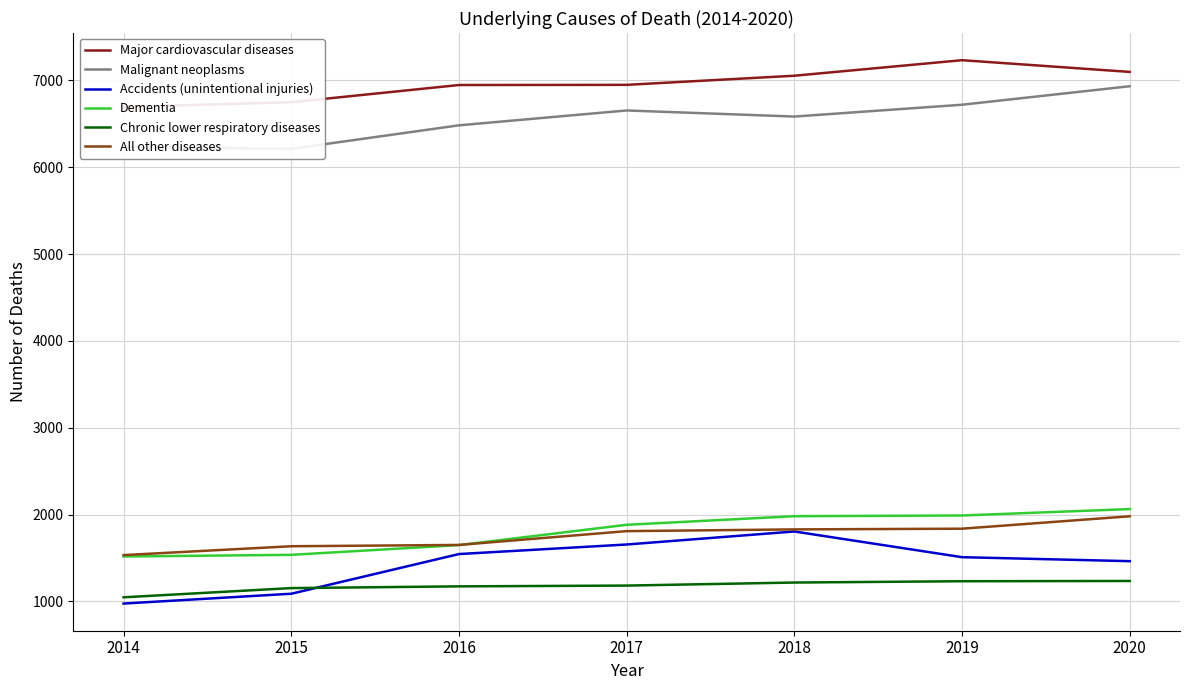

What is the difference between the maximum and minimum values in the All other diseases series?

447